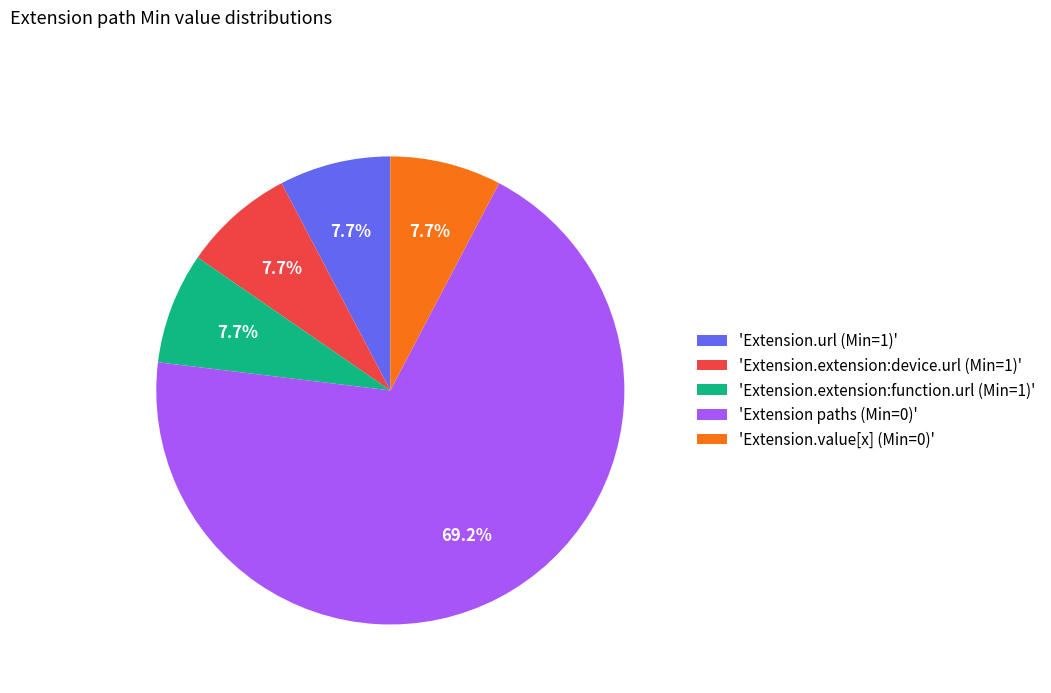

What is the largest slice in the pie chart?

'Extension paths (Min=0)'